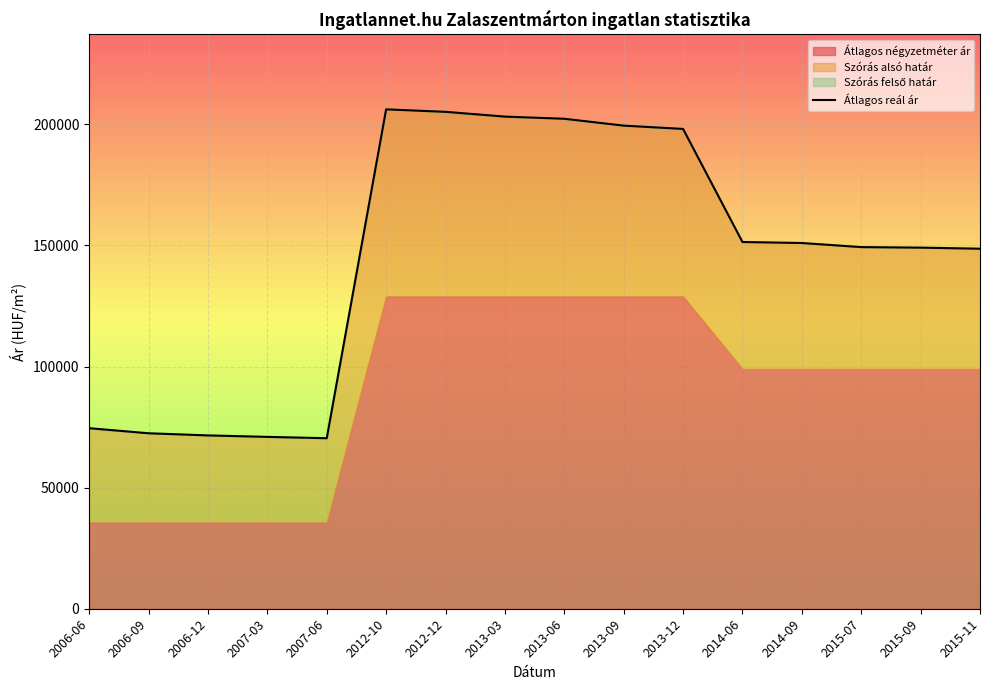

How many points are higher than both their immediate neighbors (excluding endpoints)?

1